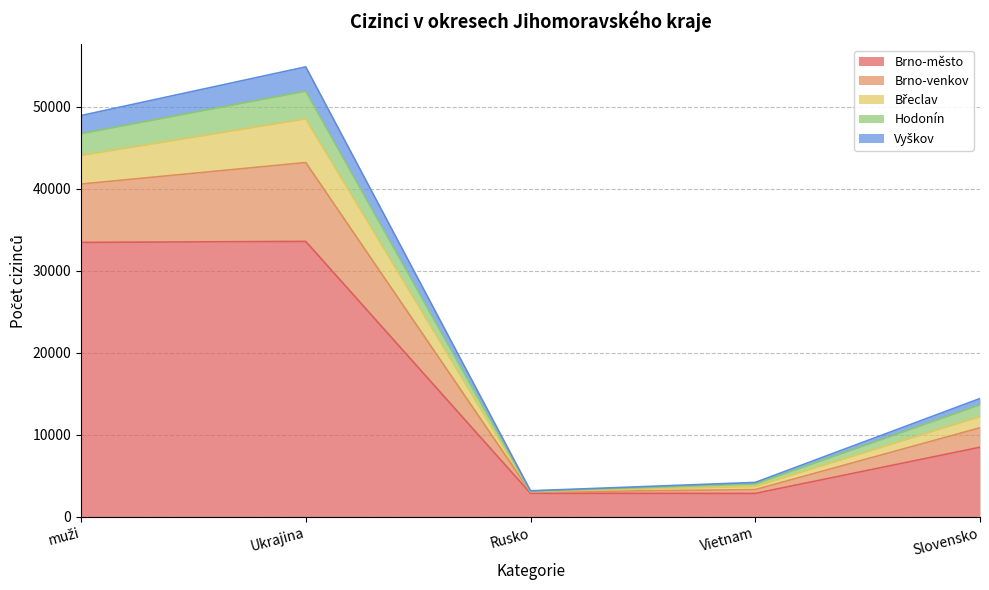

At which category is the sum across all series the highest?

Ukrajina